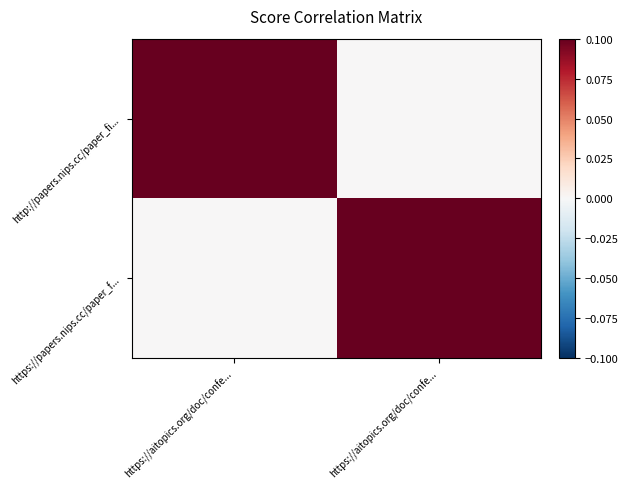

Rank the series by their maximum value, from highest to lowest.

http://papers.nips.cc/paper_fi..., https://papers.nips.cc/paper_f...